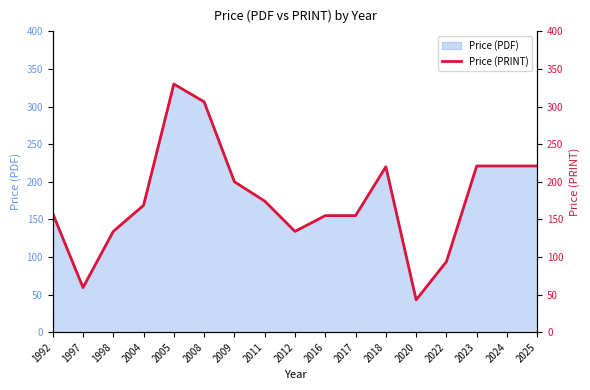

What is the average value?

176.1